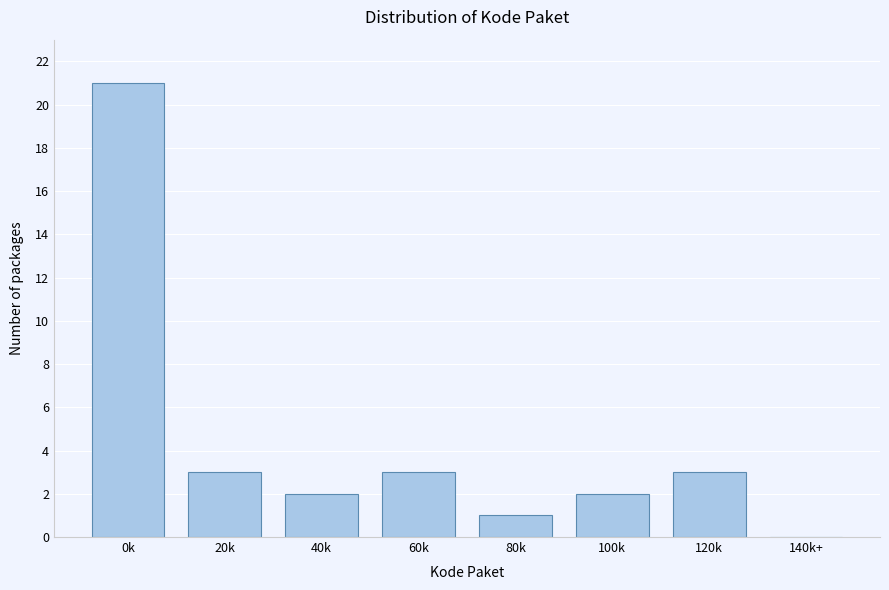

Reading left to right, extract all data points from this chart.

0k=21	20k=3	40k=2	60k=3	80k=1	100k=2	120k=3	140k+=0